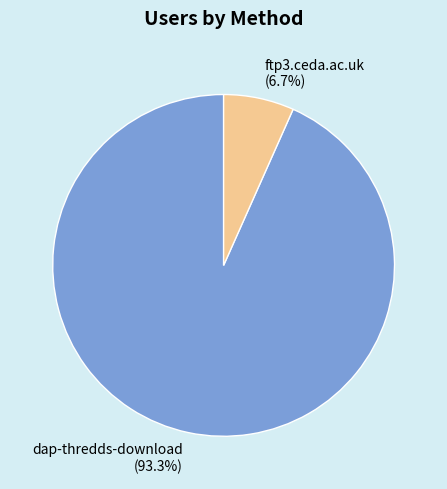

What is the total percentage of ftp3.ceda.ac.uk and dap-thredds-download?

100.0%